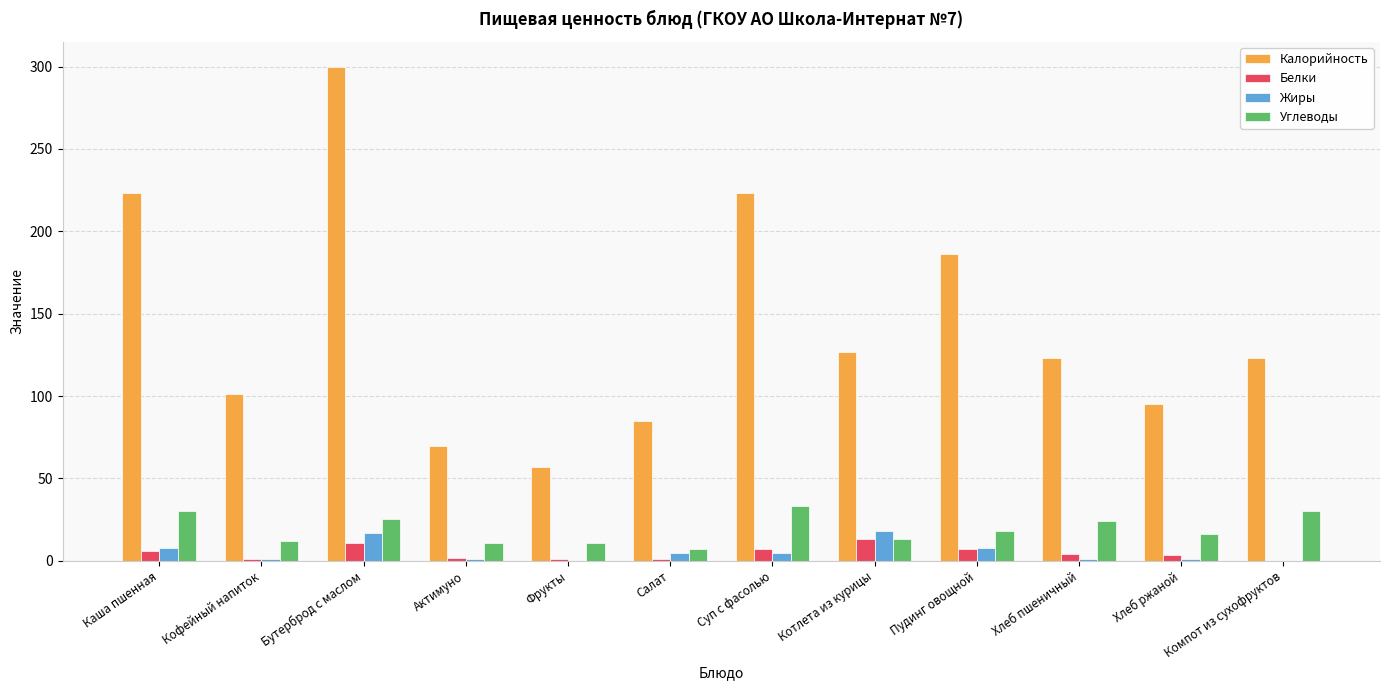

True or false: Калорийность has a value of 74.7 at Суп с фасолью.

False